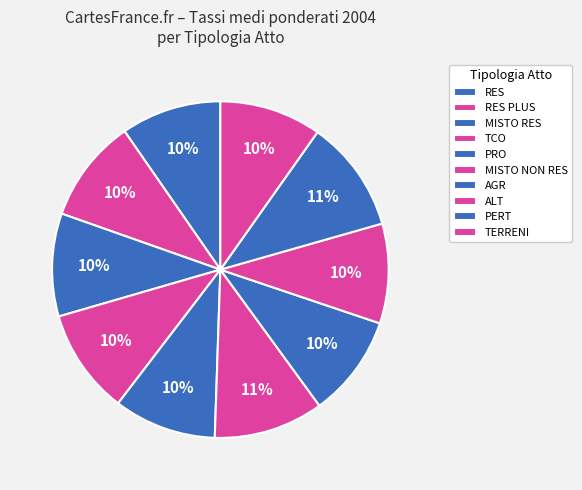

Is it true that PERT is 11% of the pie?

True